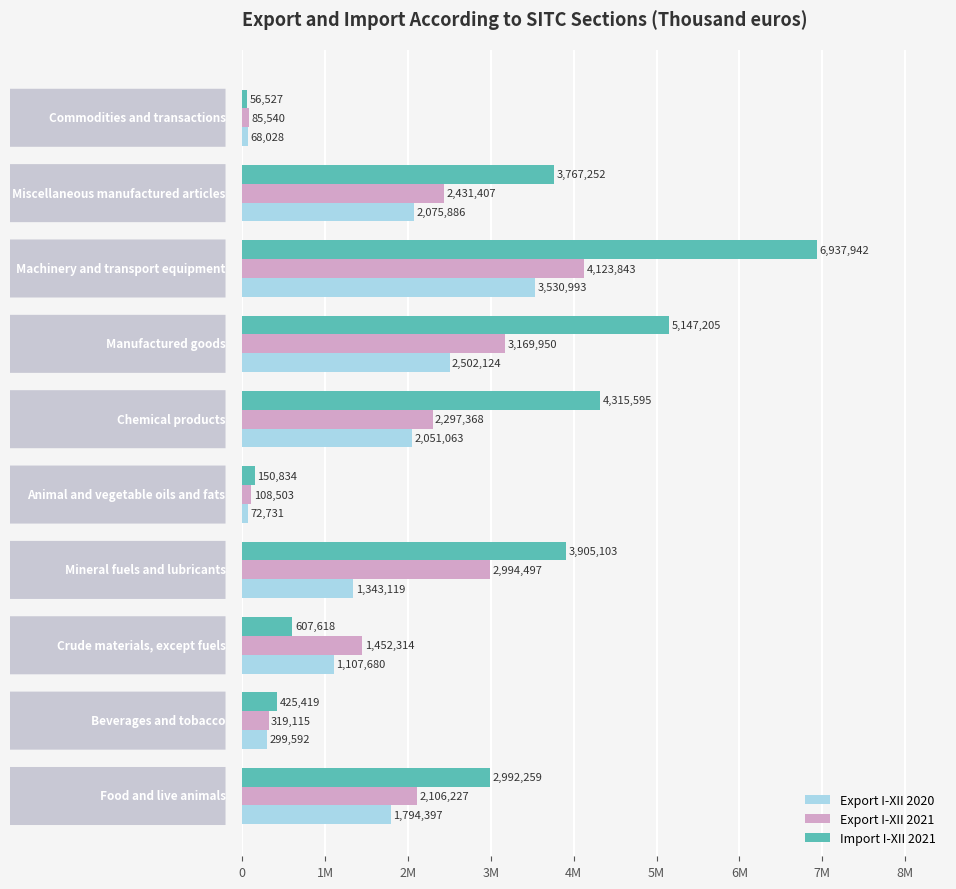

Reading right to left, extract all data points from this chart.

Export I-XII 2020: 68028	2075886	3530993	2502124	2051063	72731	1343119	1107680	299592	1794397
Export I-XII 2021: 85540	2431407	4123843	3169950	2297368	108503	2994497	1452314	319115	2106227
Import I-XII 2021: 56527	3767252	6937942	5147205	4315595	150834	3905103	607618	425419	2992259